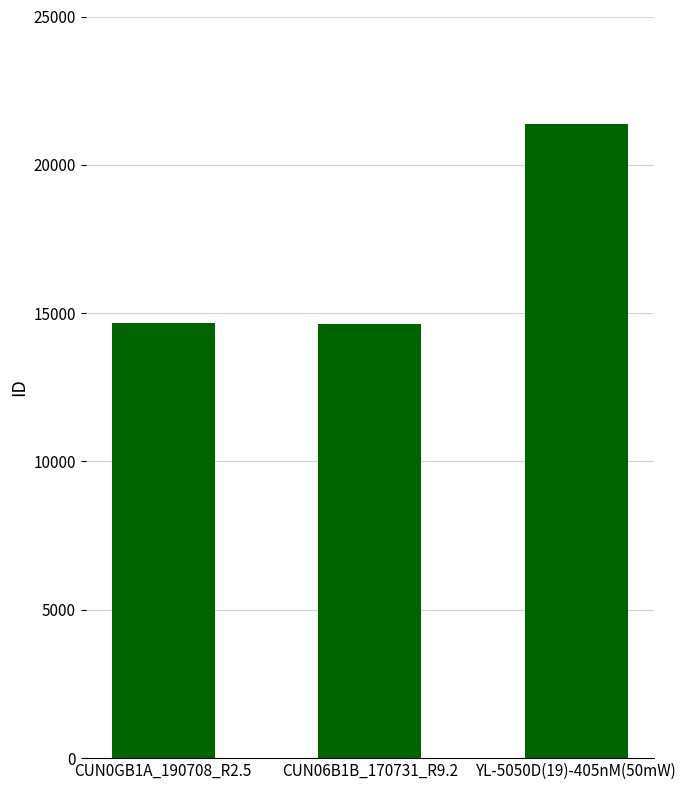

What is the label of the 3rd bar from the left?

YL-5050D(19)-405nM(50mW)